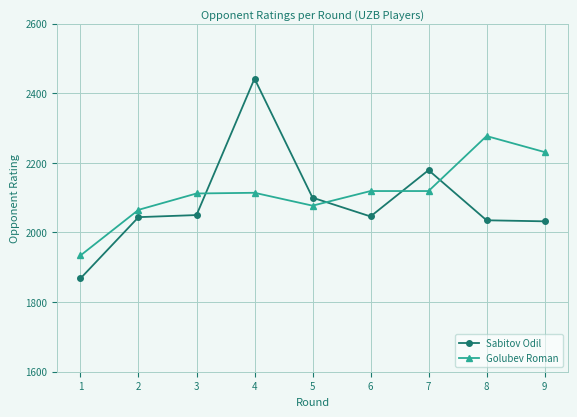

Rank the series by their maximum value, from highest to lowest.

Sabitov Odil, Golubev Roman